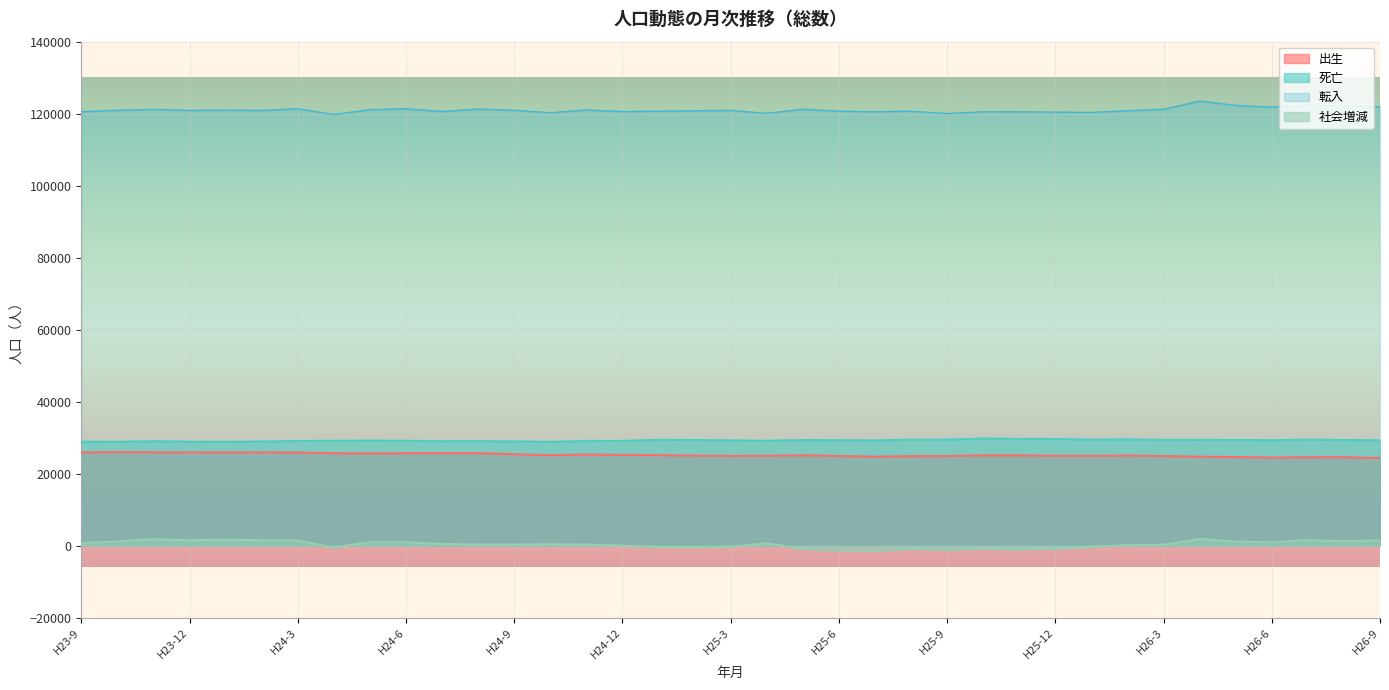

True or false: 死亡 and 社会増減 intersect in this chart.

False